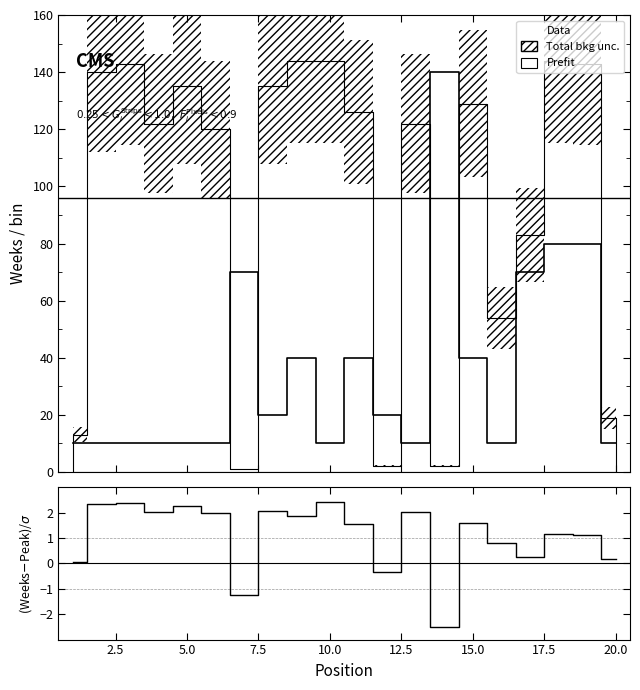

How many lines are shown in the chart?

2